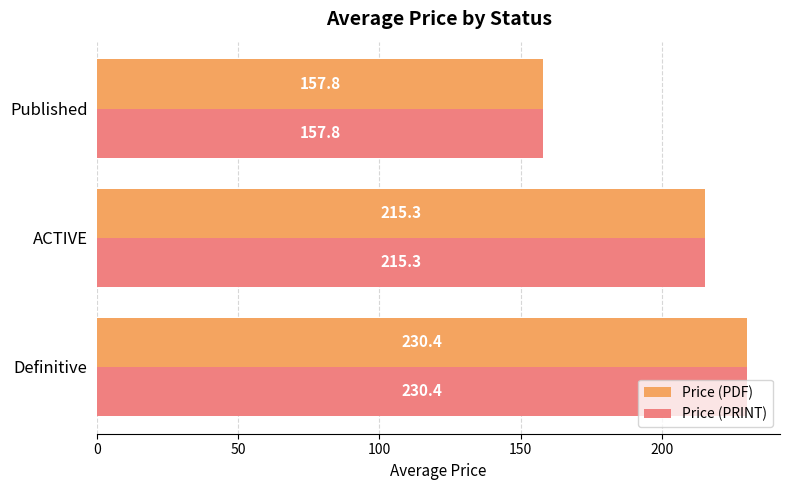

Read the Price (PDF) value at Published.

157.8